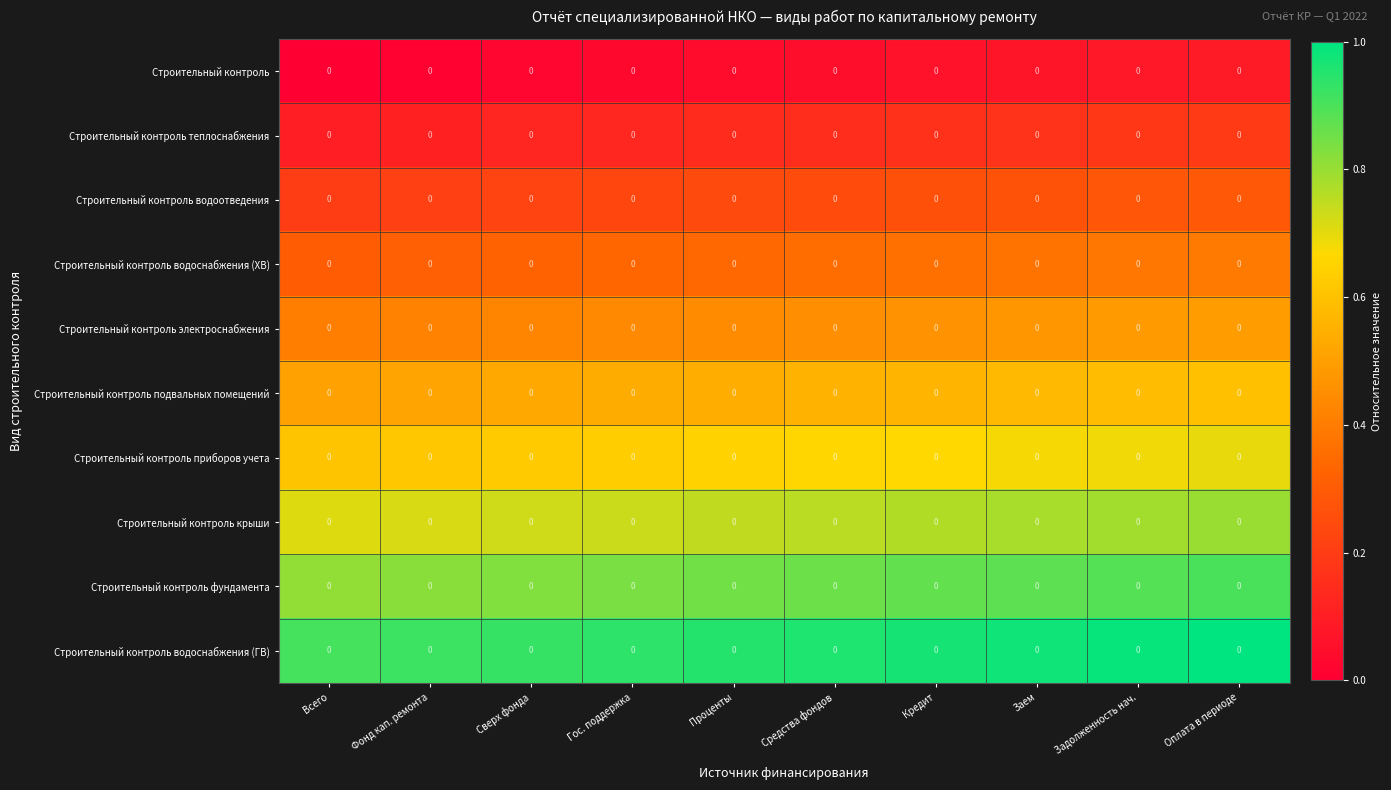

How many distinct data groups are displayed?

10